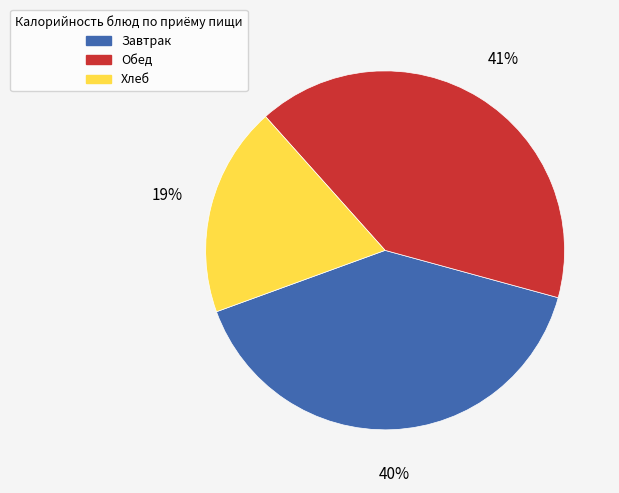

To the nearest percent, what is the difference between the largest and smallest slice percentages?

22%